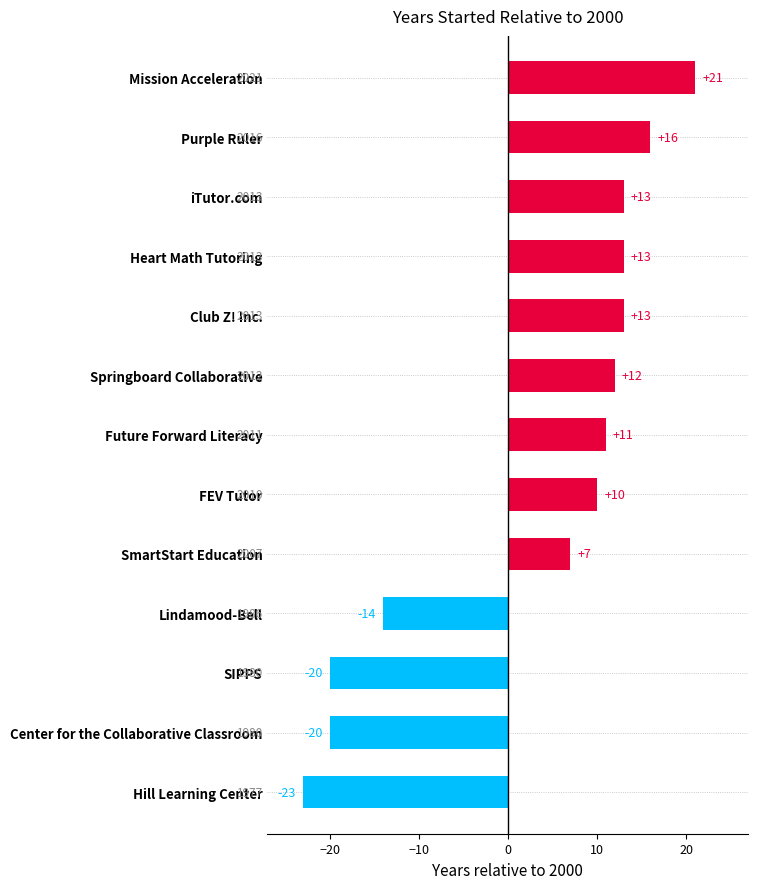

How many negative values are there?

4